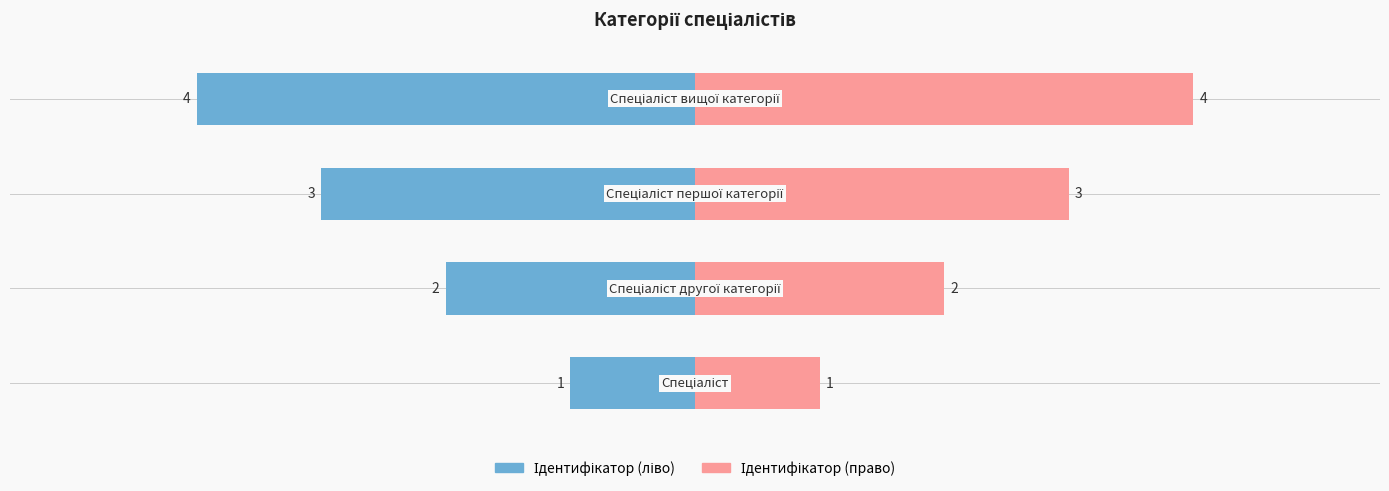

Is it true that the value at Спеціаліст is 1?

True